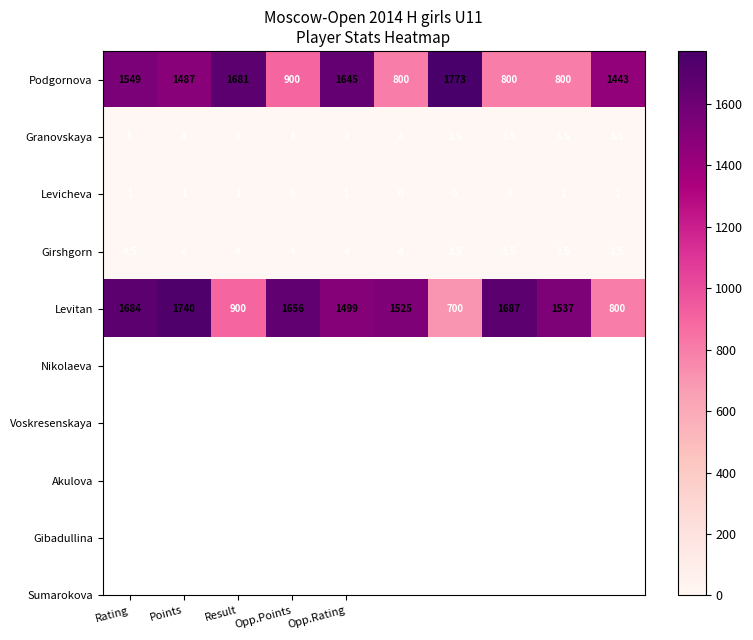

Which series has the widest spread of values?

Levitan